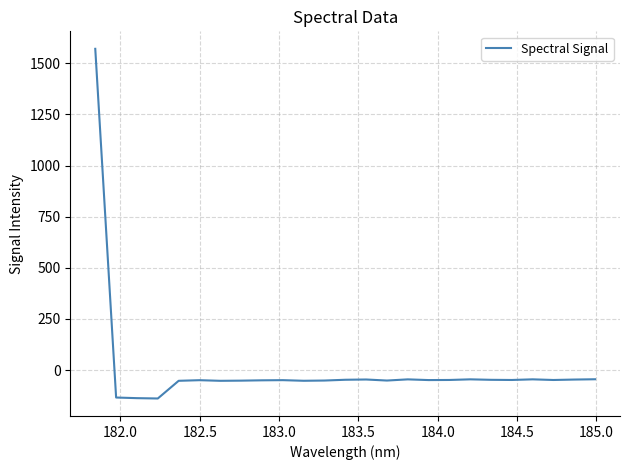

Is this an area chart (filled region under the line)?

No